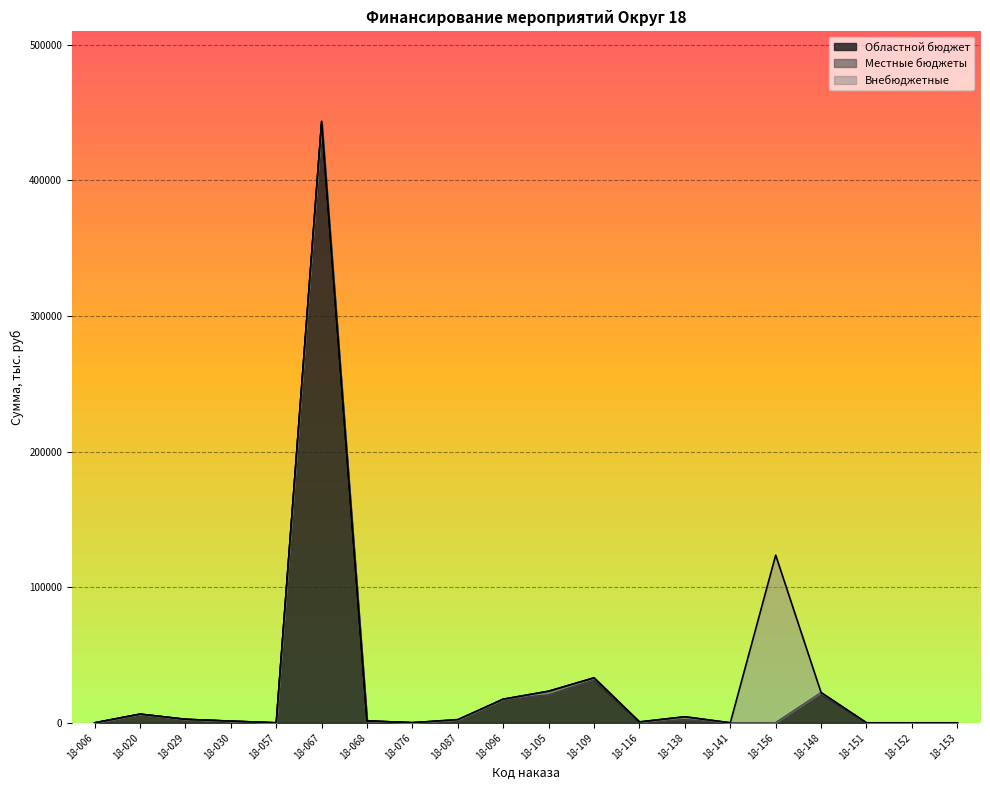

How many interior local valleys does the Областной бюджет series have?

3